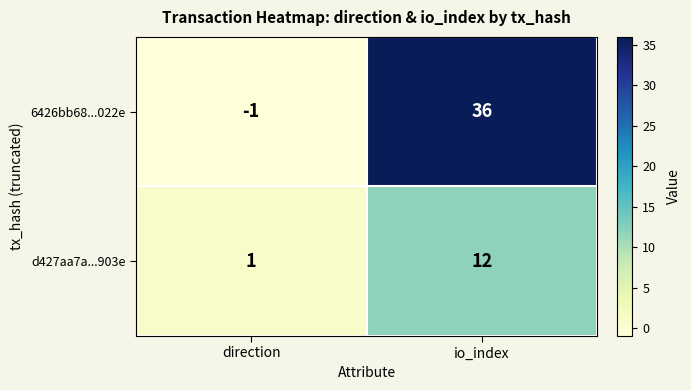

Which label corresponds to the largest value in the chart?

io_index